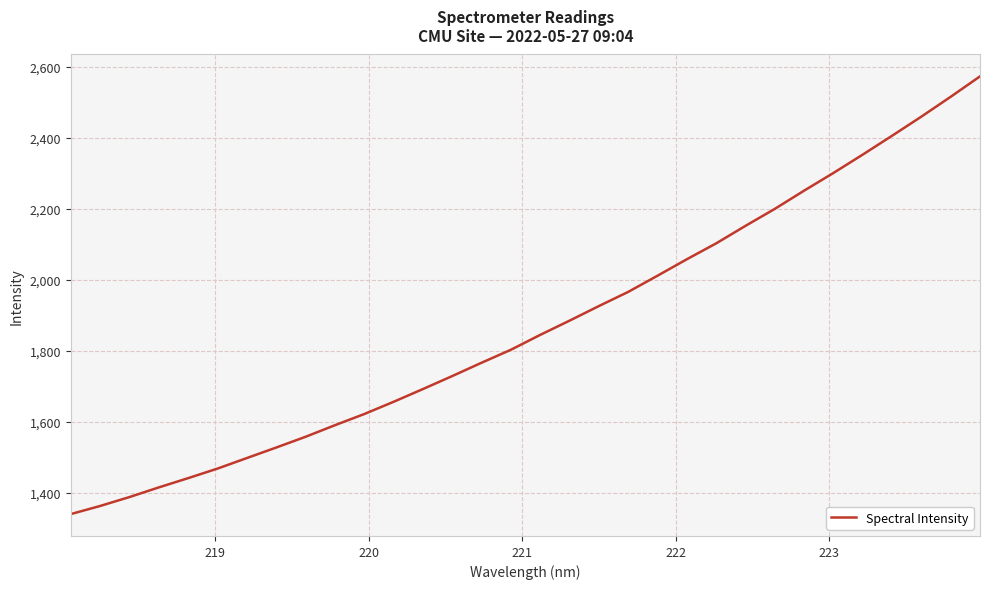

What is the smallest value displayed?

1339.7